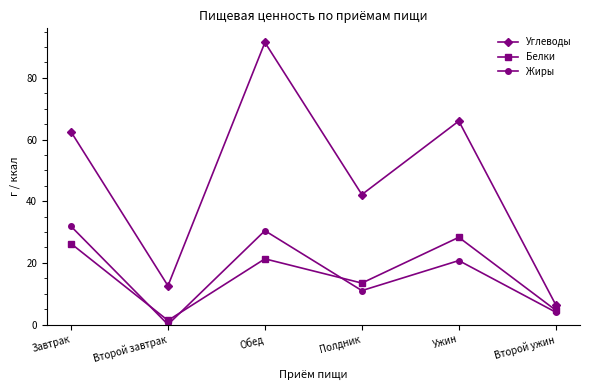

True or false: Углеводы has more than 0 points higher than both neighbors.

True